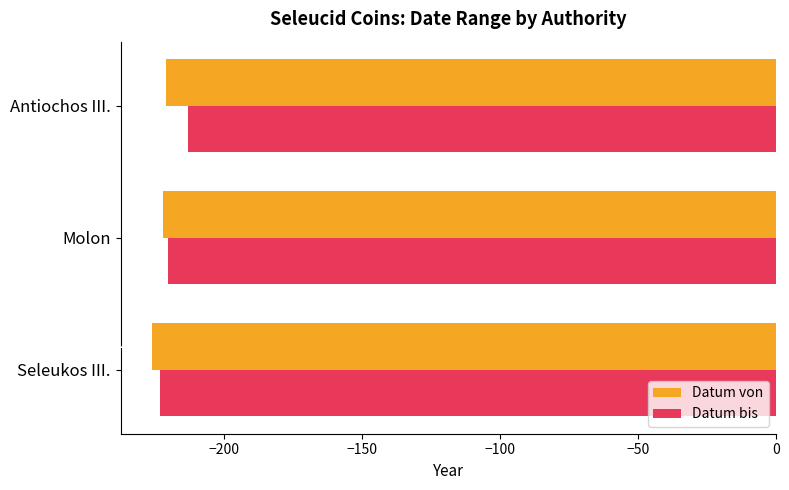

At which category is the sum across all series the highest?

Antiochos III.